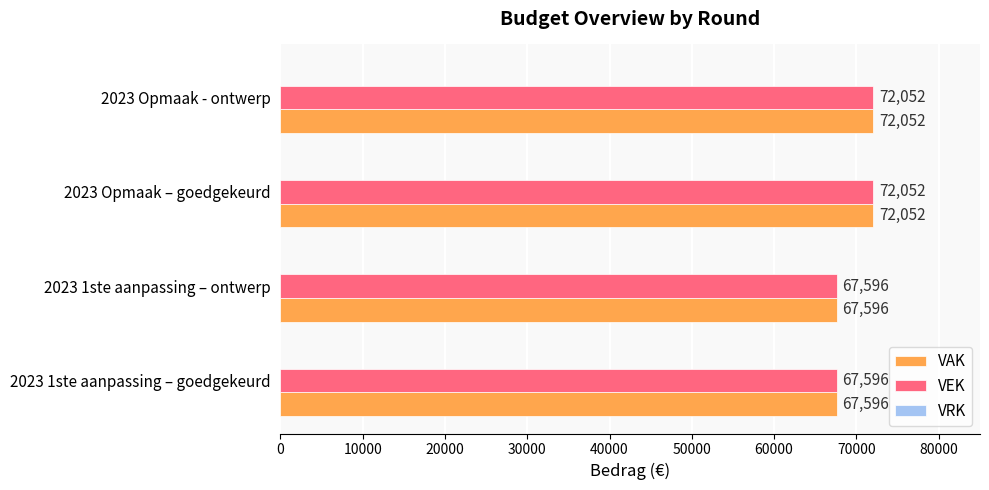

Is the value of VAK at 2023 Opmaak - ontwerp greater than the value of VEK at 2023 1ste aanpassing – goedgekeurd?

Yes